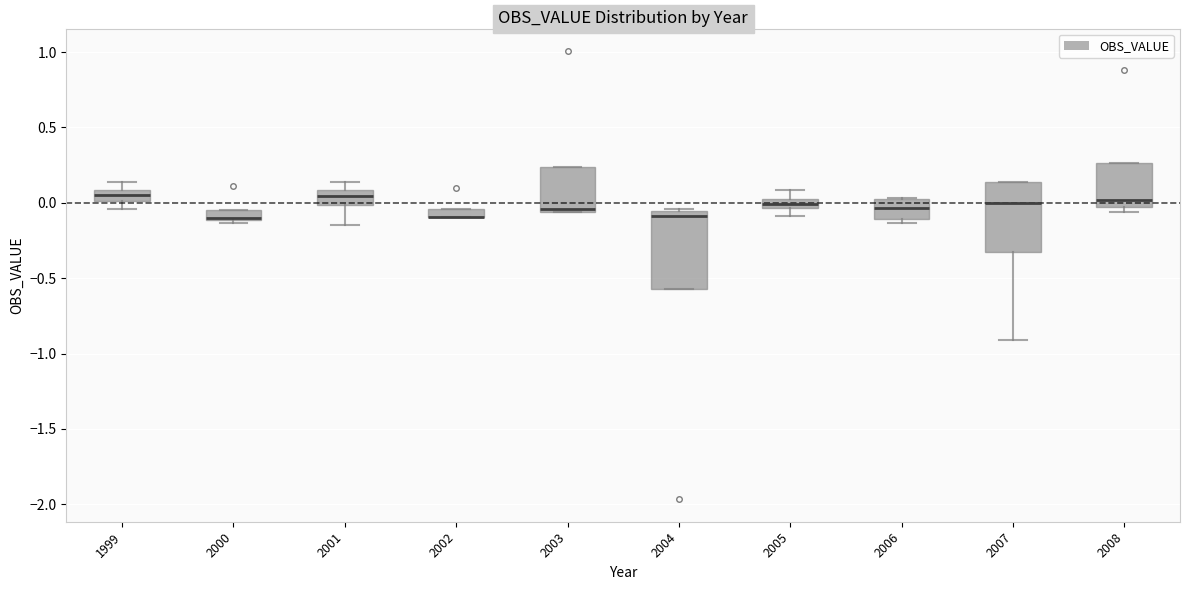

Where is the lower edge of the box at x = 2001 on the y-axis? The values are not printed on the chart, so give them approximately, as read against the axis.

0.00